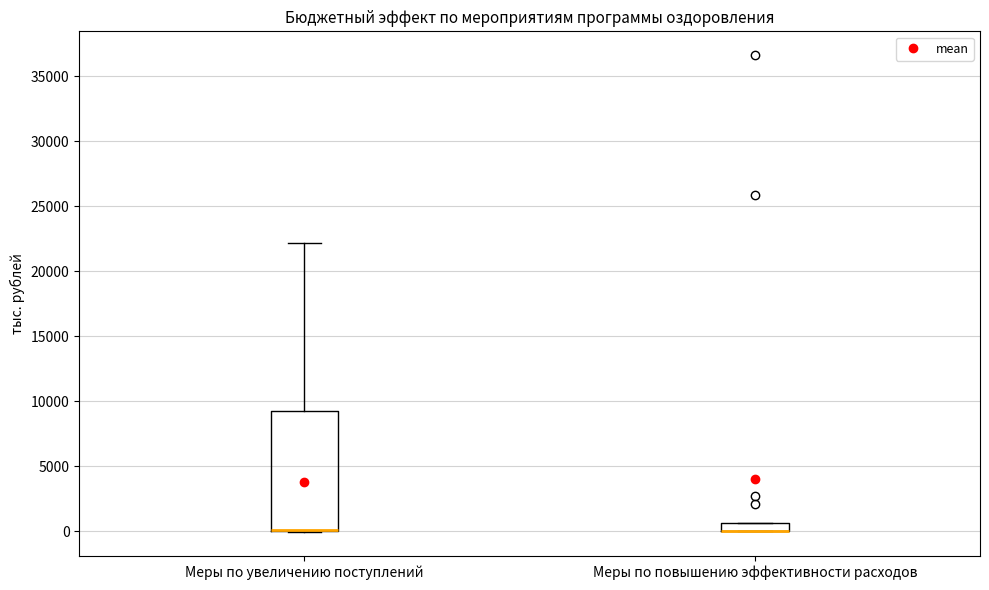

Where is the lower edge of the box for Меры по увеличению поступлений on the y-axis? The values are not printed on the chart, so give them approximately, as read against the axis.

0